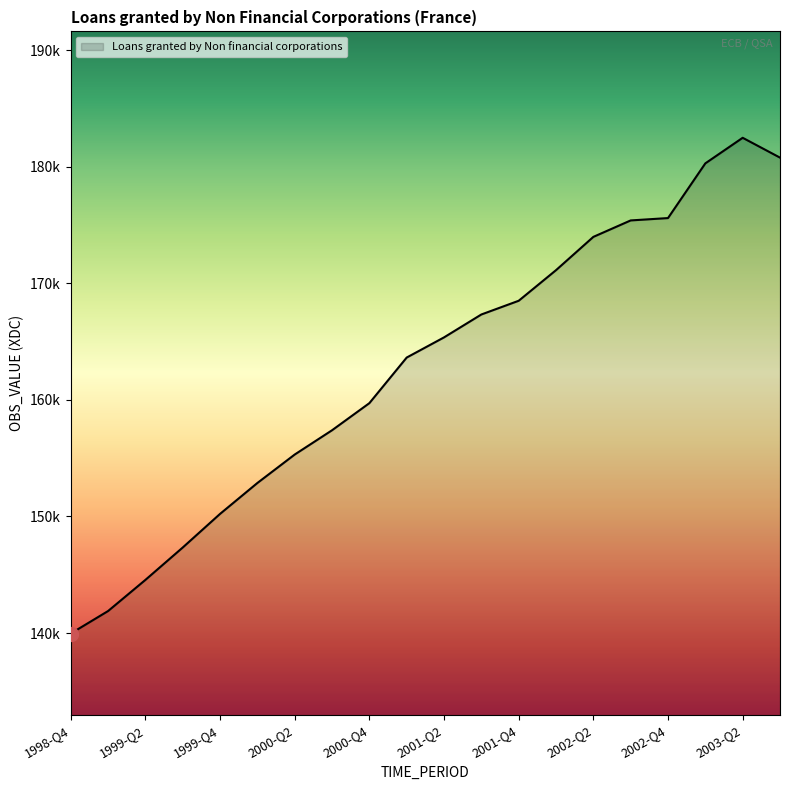

Is this an area chart (filled region under the line)?

Yes